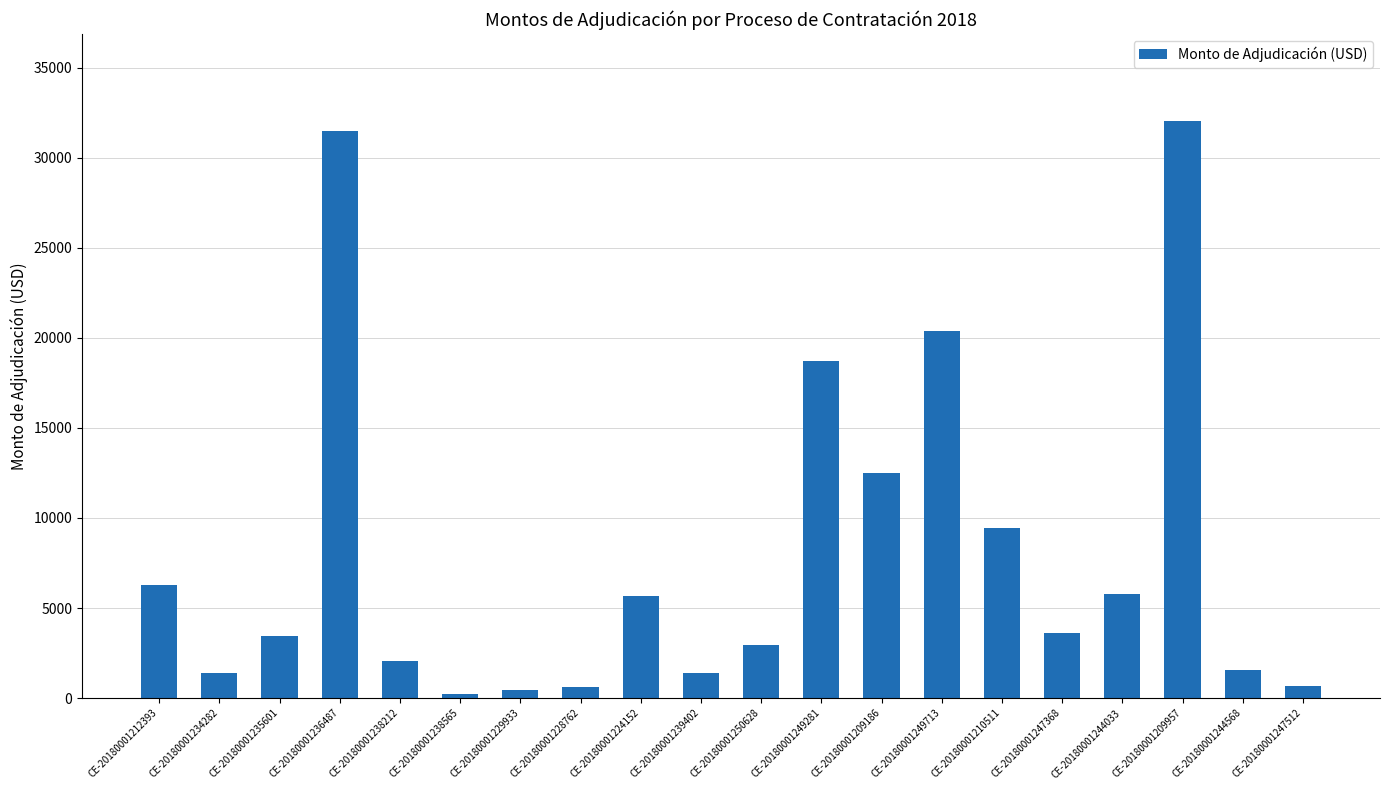

Count the number of values greater than 3629.

10